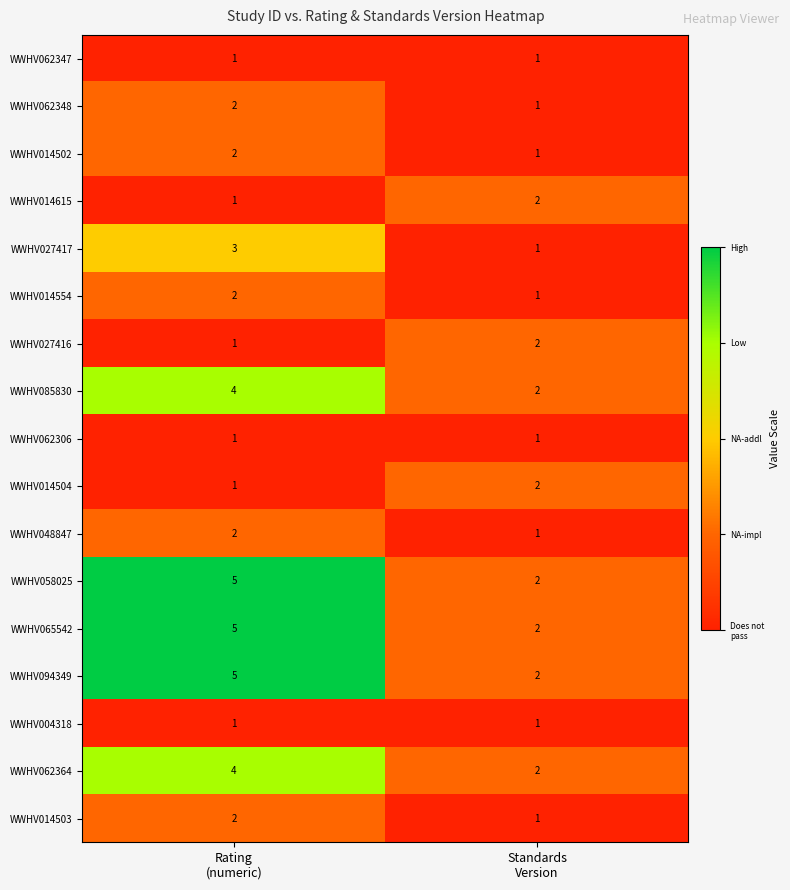

How many distinct data groups are displayed?

17